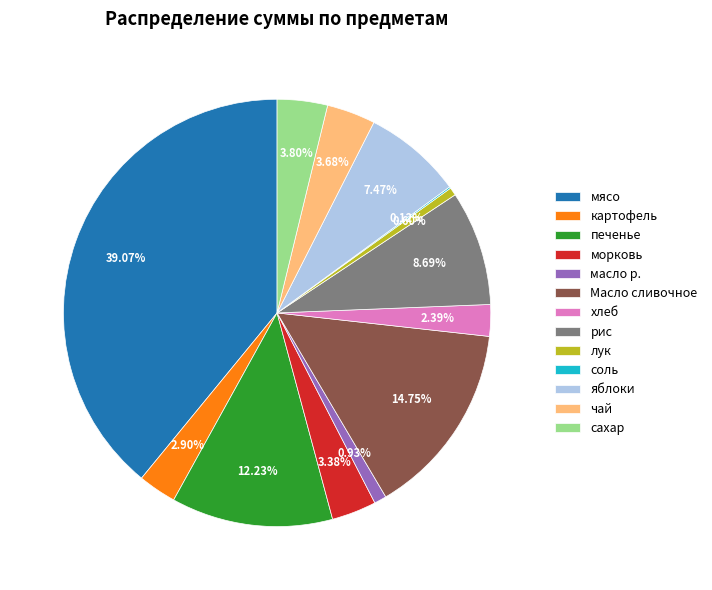

Does any single category account for the majority?

No